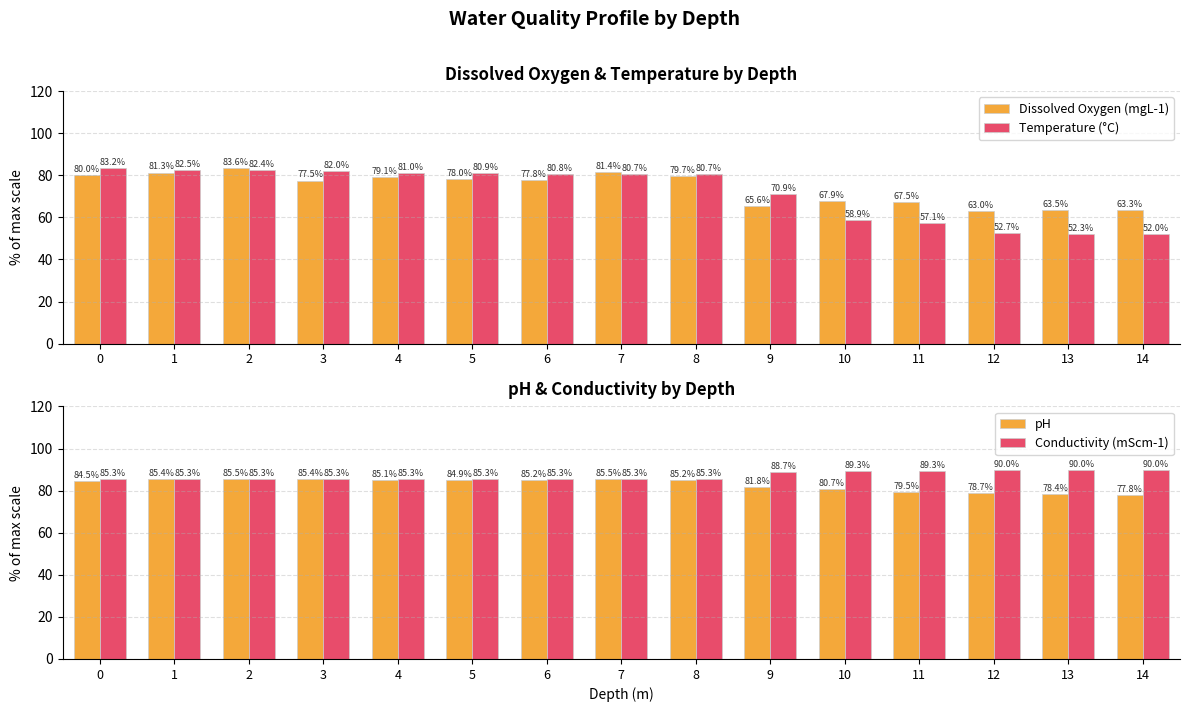

Reading right to left, what are all the values shown in this chart?

Dissolved Oxygen (mgL-1): 63.3	63.5	63.0	67.5	67.9	65.6	79.7	81.4	77.8	78.0	79.1	77.5	83.6	81.3	80.0
Temperature (°C): 52.0	52.3	52.7	57.1	58.9	70.9	80.7	80.7	80.8	80.9	81.0	82.0	82.4	82.5	83.2
pH: 77.8	78.4	78.7	79.5	80.7	81.8	85.2	85.5	85.2	84.9	85.1	85.4	85.5	85.4	84.5
Conductivity (mScm-1): 90.0	90.0	90.0	89.3	89.3	88.7	85.3	85.3	85.3	85.3	85.3	85.3	85.3	85.3	85.3